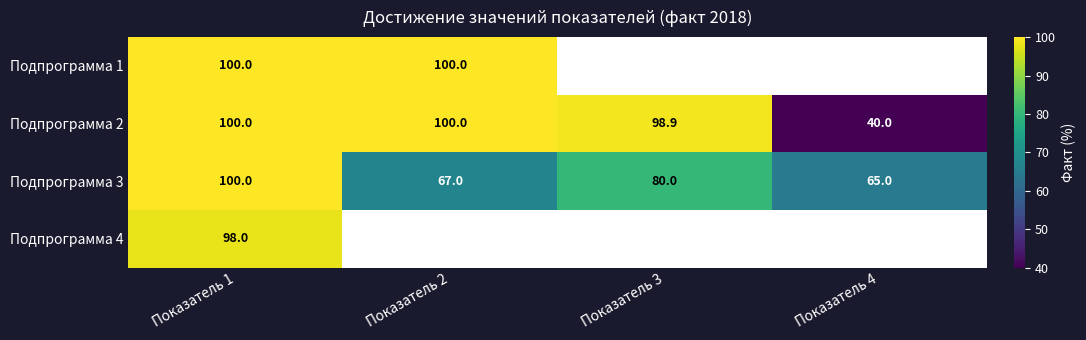

Is it true that Подпрограмма 4 equals 98.0 at Показатель 1?

True